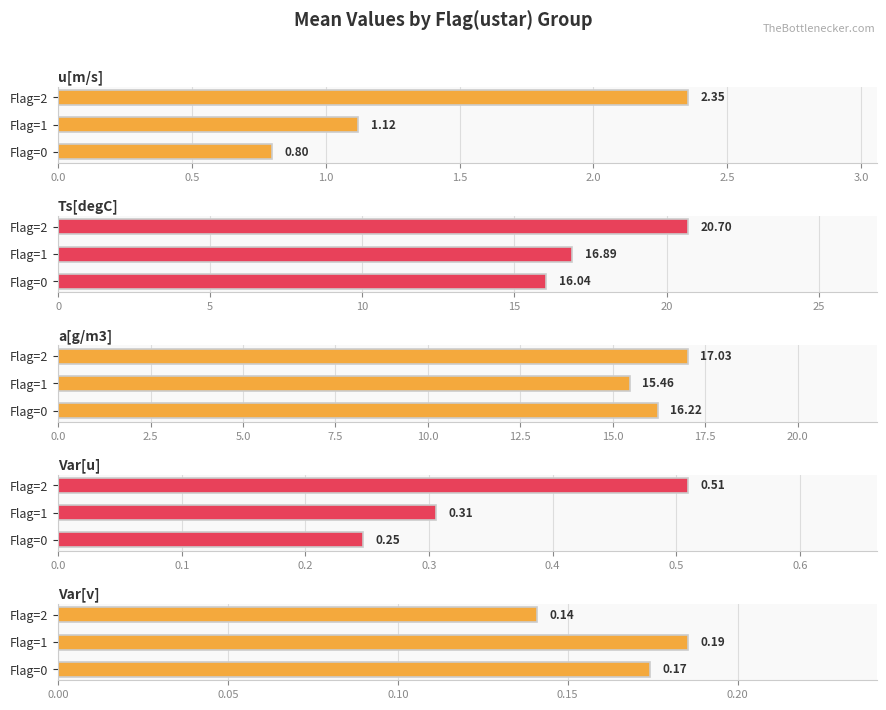

How many bars are there in total?

15